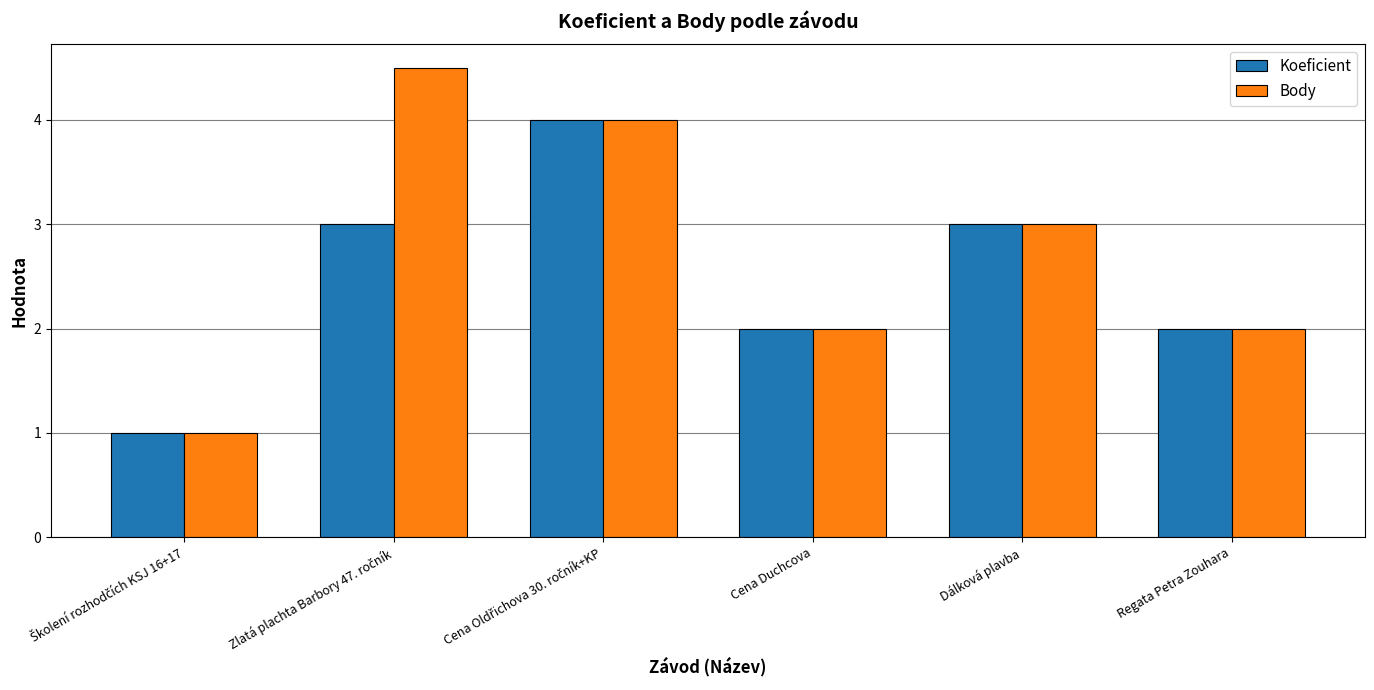

Is it true that Body equals 4.4 at Dálková plavba?

False